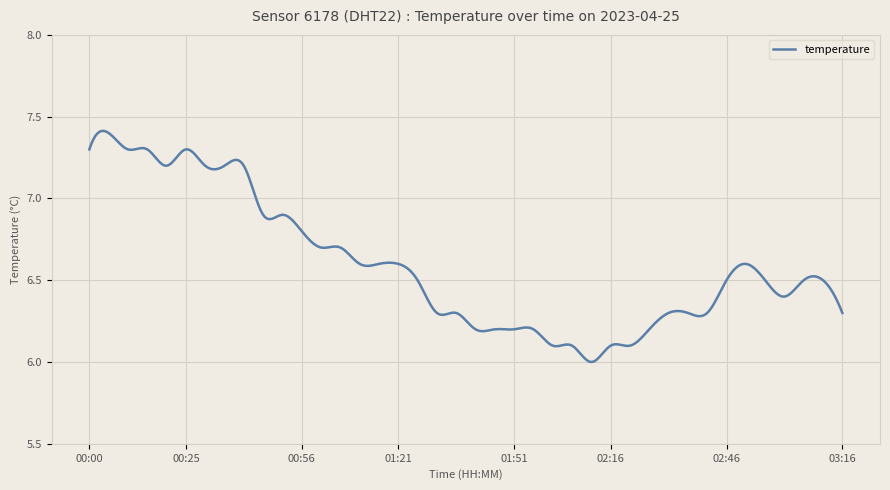

How many lines are shown in the chart?

1